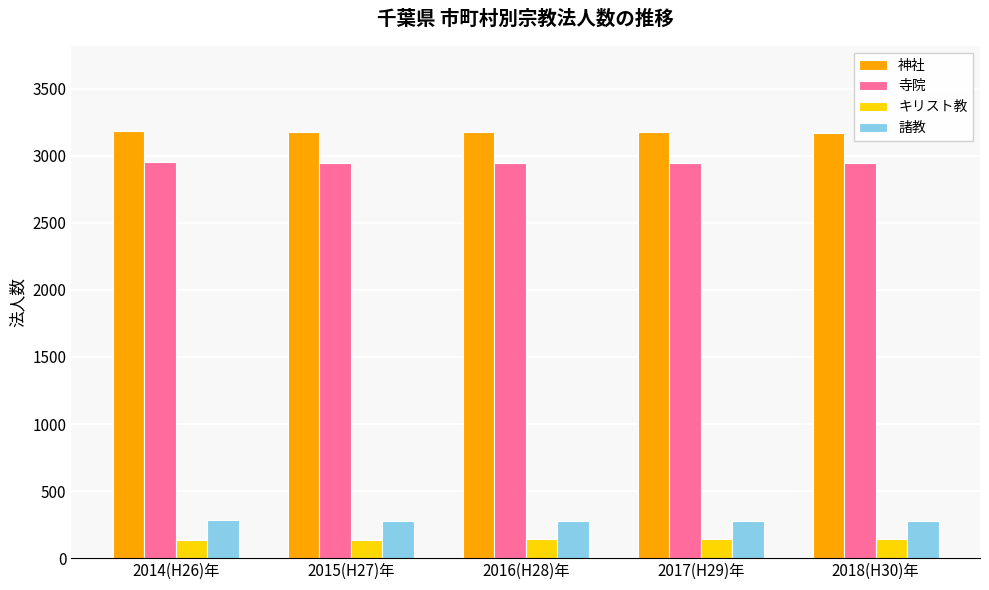

What value does the 諸教 series have at 2015(H27)年?

279